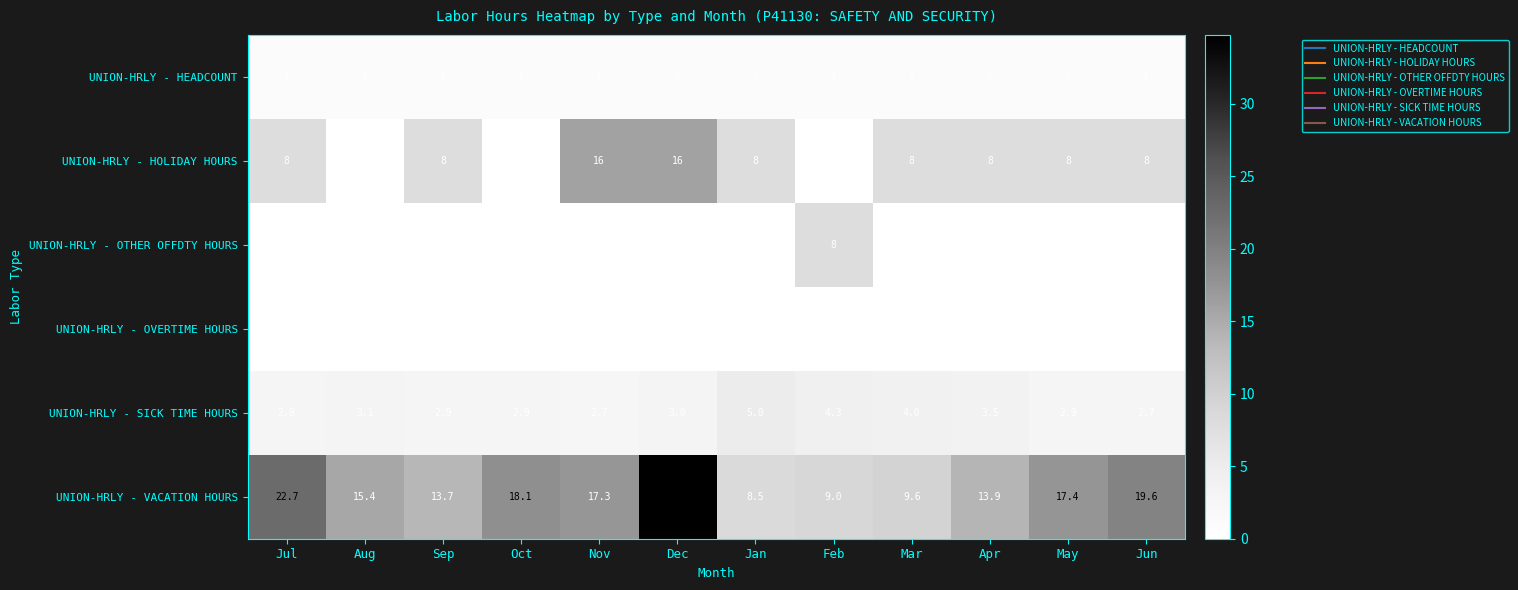

List the series in order of their peak value, lowest first.

UNION-HRLY - OVERTIME HOURS, UNION-HRLY - HEADCOUNT, UNION-HRLY - SICK TIME HOURS, UNION-HRLY - OTHER OFFDTY HOURS, UNION-HRLY - HOLIDAY HOURS, UNION-HRLY - VACATION HOURS